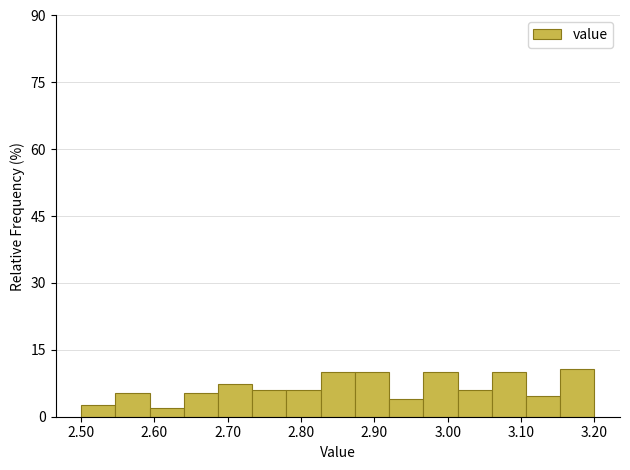

Reading left to right, list every bar in this chart as the range it spans on the x-axis followed by its height. Neither the bar edges nor the heights are printed on the chart, so give them approximately, as read against the axes.

2.50 to 2.55: 2
2.55 to 2.59: 6
2.59 to 2.64: 2
2.64 to 2.69: 6
2.69 to 2.73: 8
2.73 to 2.78: 6
2.78 to 2.83: 6
2.83 to 2.87: 10
2.87 to 2.92: 10
2.92 to 2.97: 4
2.97 to 3.01: 10
3.01 to 3.06: 6
3.06 to 3.11: 10
3.11 to 3.15: 4
3.15 to 3.20: 10